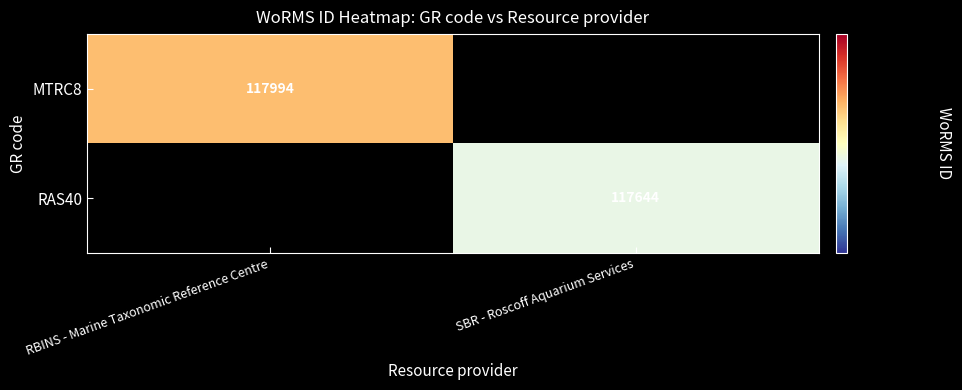

The value of RAS40 at SBR - Roscoff Aquarium Services is 206348. True or false?

False